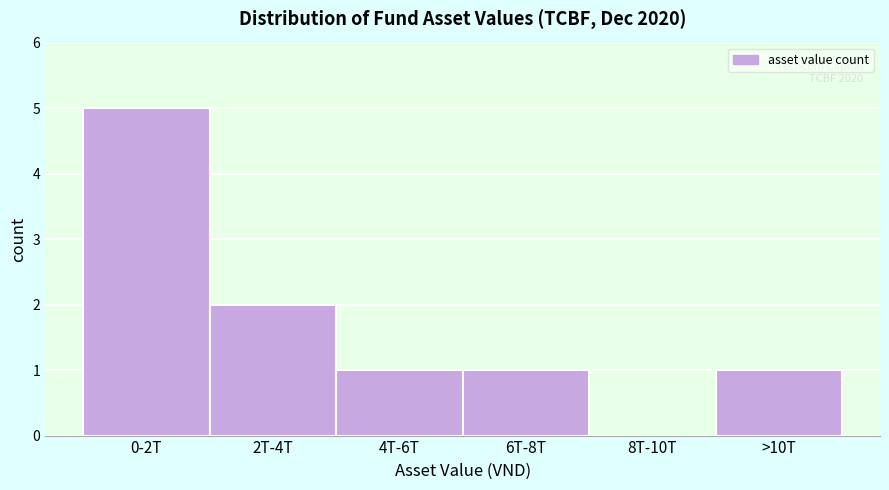

Reading right to left, extract all data points from this chart.

>10T=1	8T-10T=0	6T-8T=1	4T-6T=1	2T-4T=2	0-2T=5